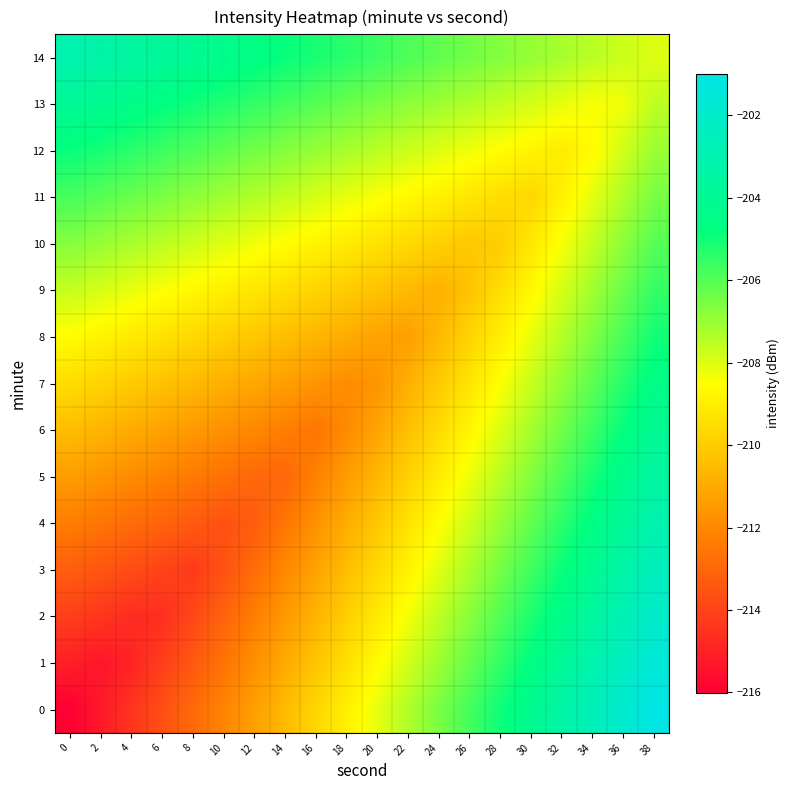

Between 18 and 14, which is larger?

18